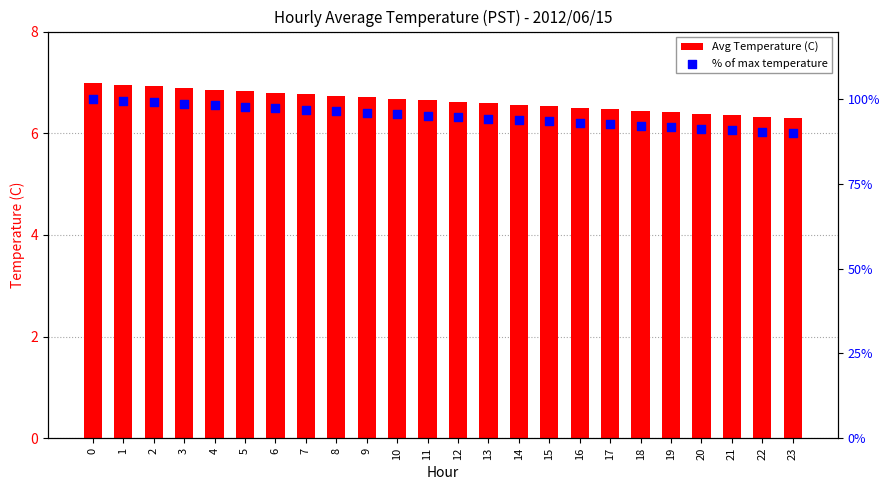

Which series has the largest Y range (max minus min)?

% of max temperature